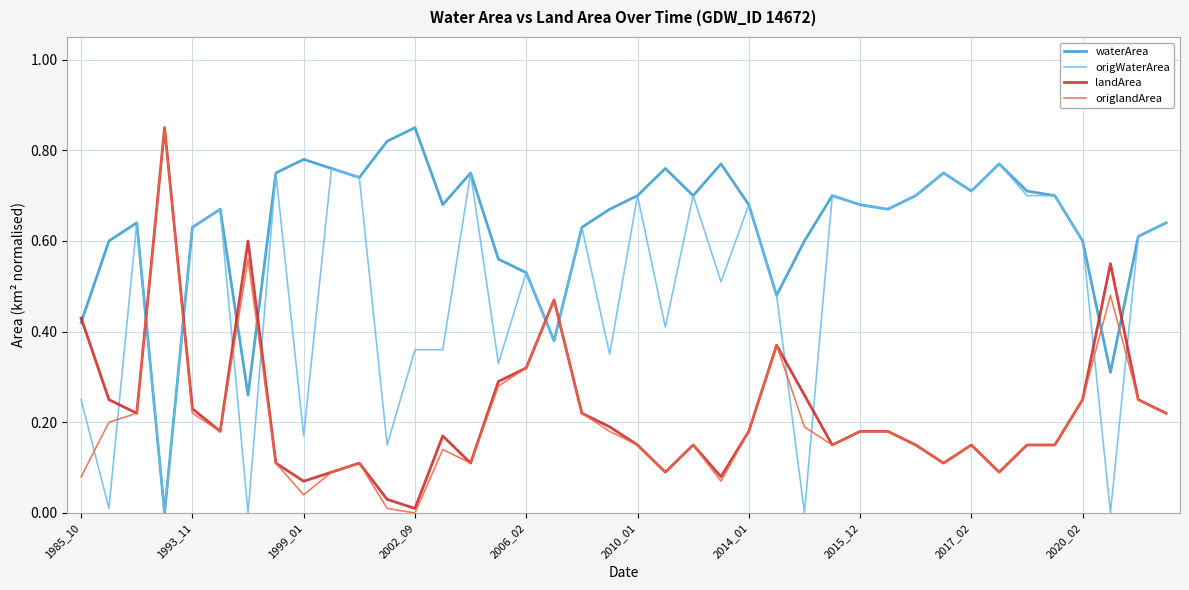

After their last crossing, which series has the higher values: origlandArea or origWaterArea?

origWaterArea